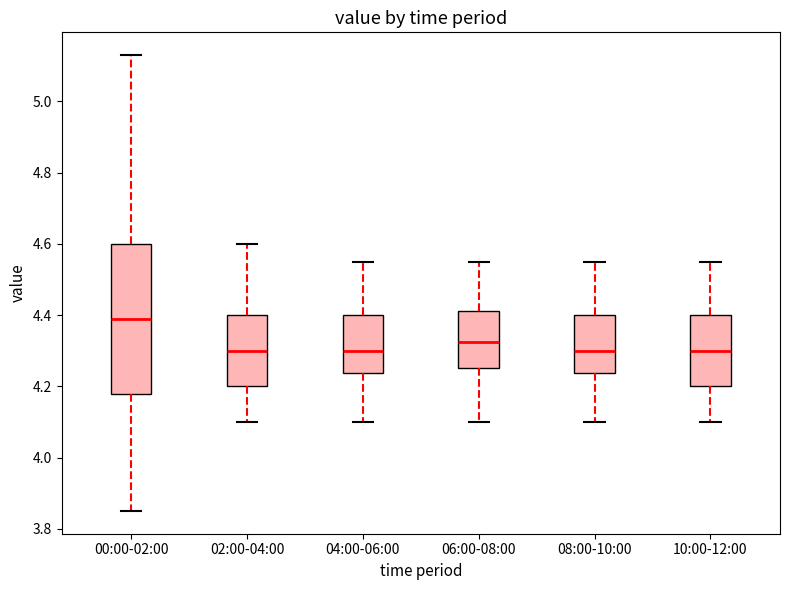

Reading left to right, transcribe this box plot: for each box, give where its median line is, the range the box spans, and where its two whiskers end, as read against the y-axis. The values are not printed on the chart, so give them approximately, as read against the axis.

00:00-02:00: median 4.40, box 4.18 to 4.60, whiskers 3.86 to 5.14
02:00-04:00: median 4.30, box 4.20 to 4.40, whiskers 4.10 to 4.60
04:00-06:00: median 4.30, box 4.24 to 4.40, whiskers 4.10 to 4.56
06:00-08:00: median 4.32, box 4.26 to 4.42, whiskers 4.10 to 4.56
08:00-10:00: median 4.30, box 4.24 to 4.40, whiskers 4.10 to 4.56
10:00-12:00: median 4.30, box 4.20 to 4.40, whiskers 4.10 to 4.56